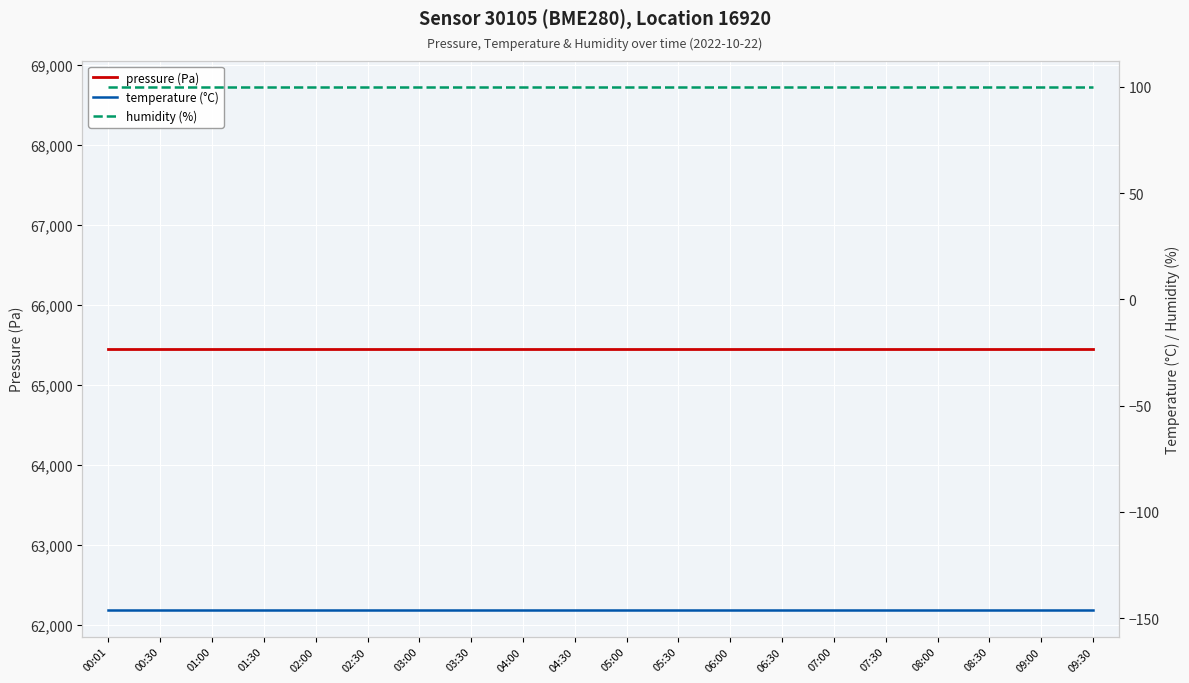

Reading left to right, transcribe all the data shown in this chart.

pressure (Pa): 65451.7	65451.7	65451.7	65451.7	65451.7	65451.7	65451.7	65451.7	65451.7	65451.7	65451.7	65451.7	65451.7	65451.7	65451.7	65451.7	65451.7	65451.7	65451.7	65451.7
temperature (°C): -146.4	-146.4	-146.4	-146.4	-146.4	-146.4	-146.4	-146.4	-146.4	-146.4	-146.4	-146.4	-146.4	-146.4	-146.4	-146.4	-146.4	-146.4	-146.4	-146.4
humidity (%): 100.0	100.0	100.0	100.0	100.0	100.0	100.0	100.0	100.0	100.0	100.0	100.0	100.0	100.0	100.0	100.0	100.0	100.0	100.0	100.0